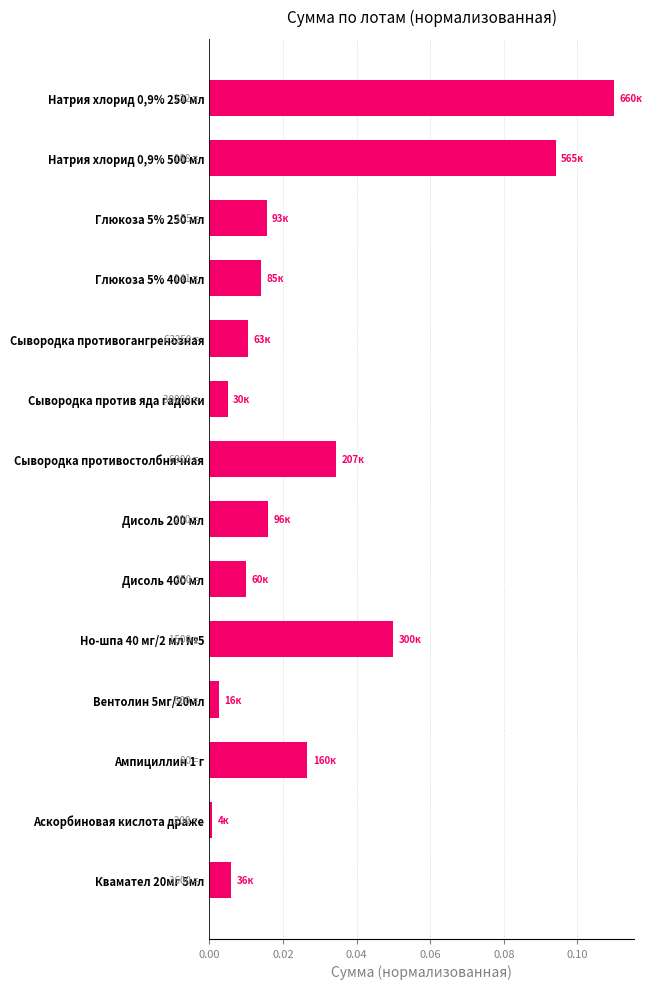

How many bars are there in total?

14